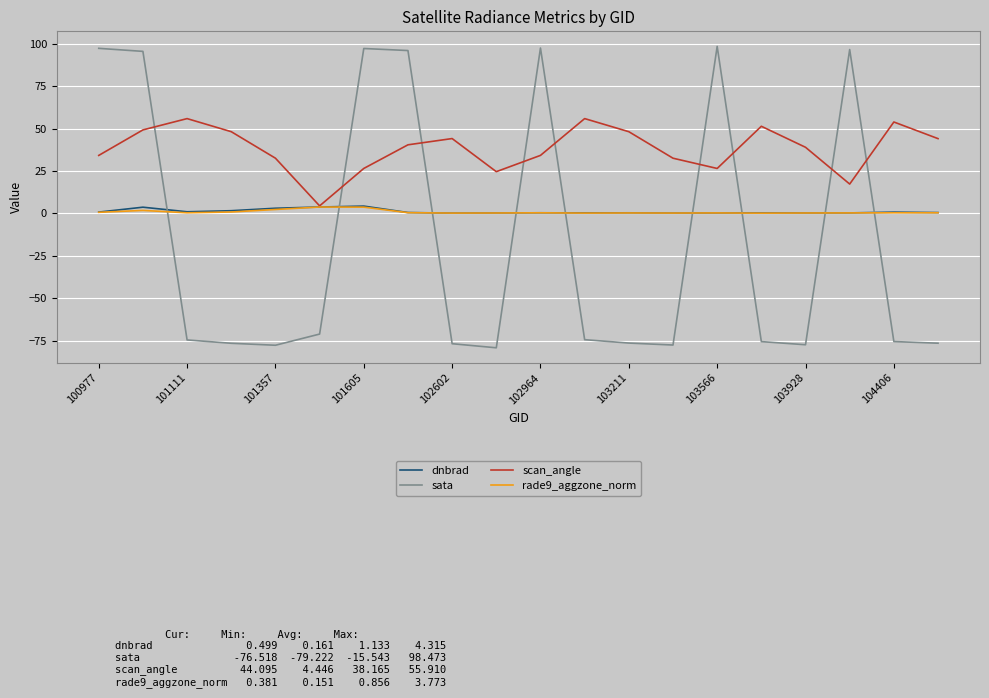

What is the average value of the dnbrad series?

1.1